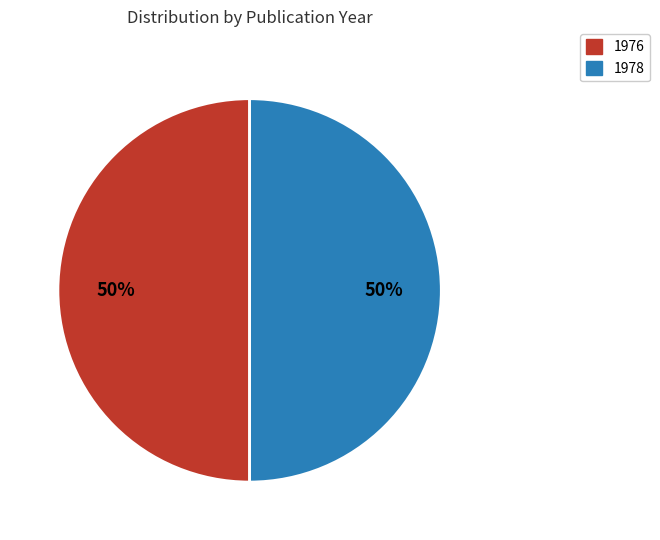

How many slices are in this pie chart?

2